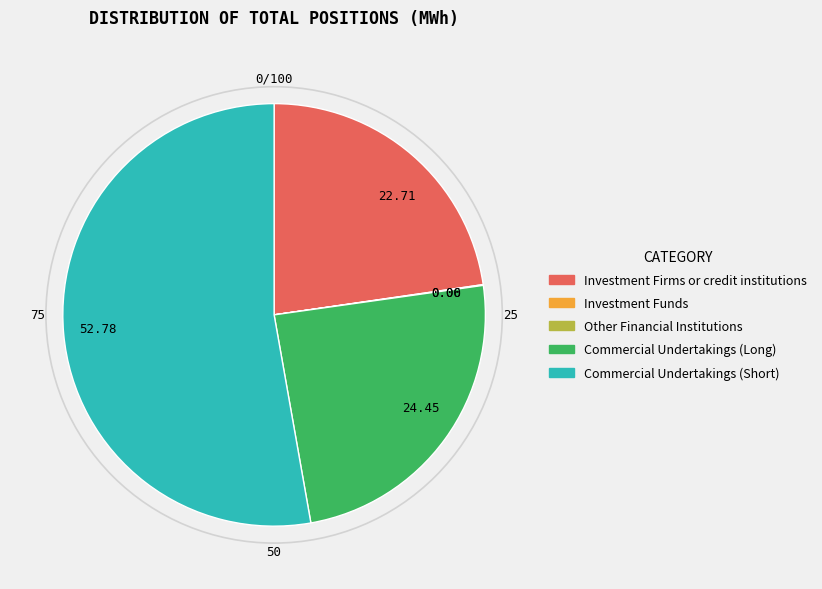

Is there a majority slice in this chart?

Yes